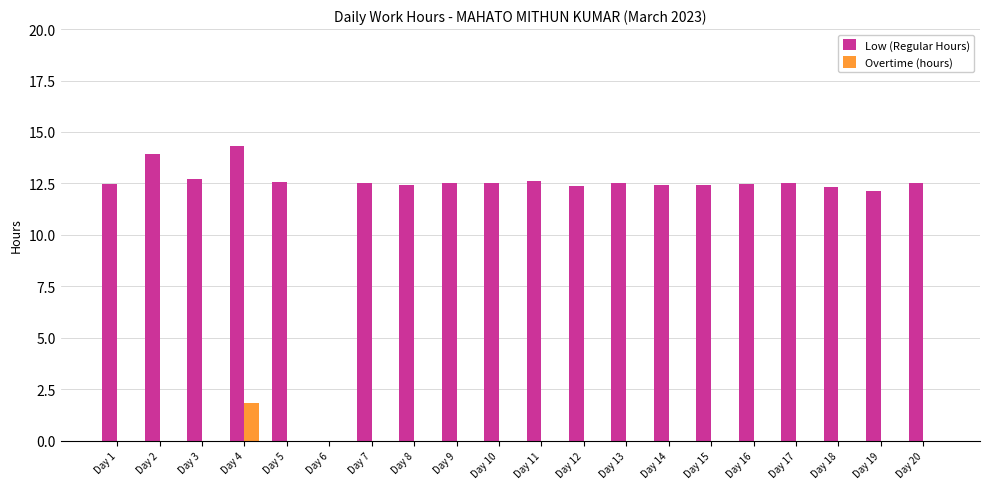

The value of Low (Regular Hours) at Day 2 is 13.9. True or false?

True